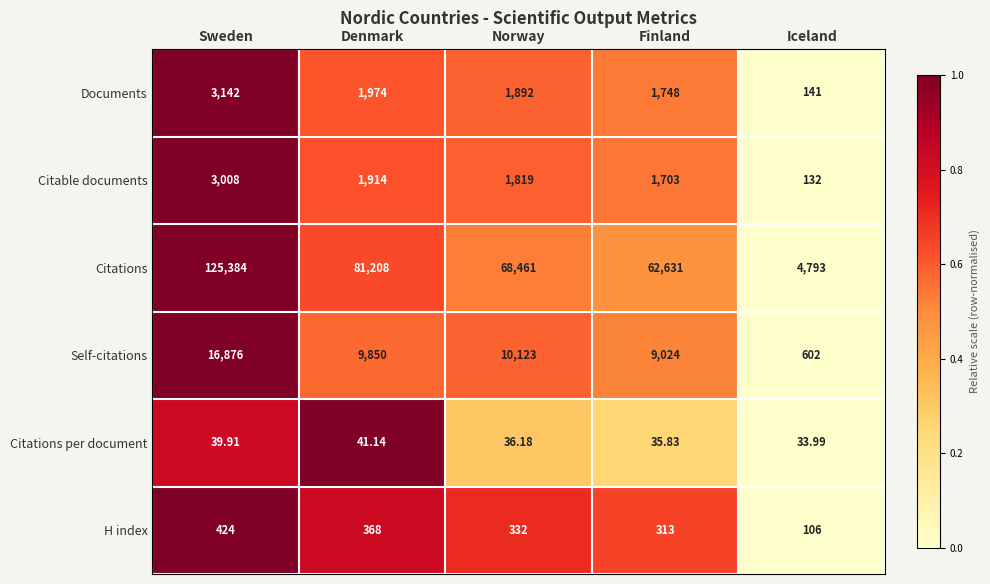

Between Denmark and Iceland, which series saw the biggest shift?

Citations